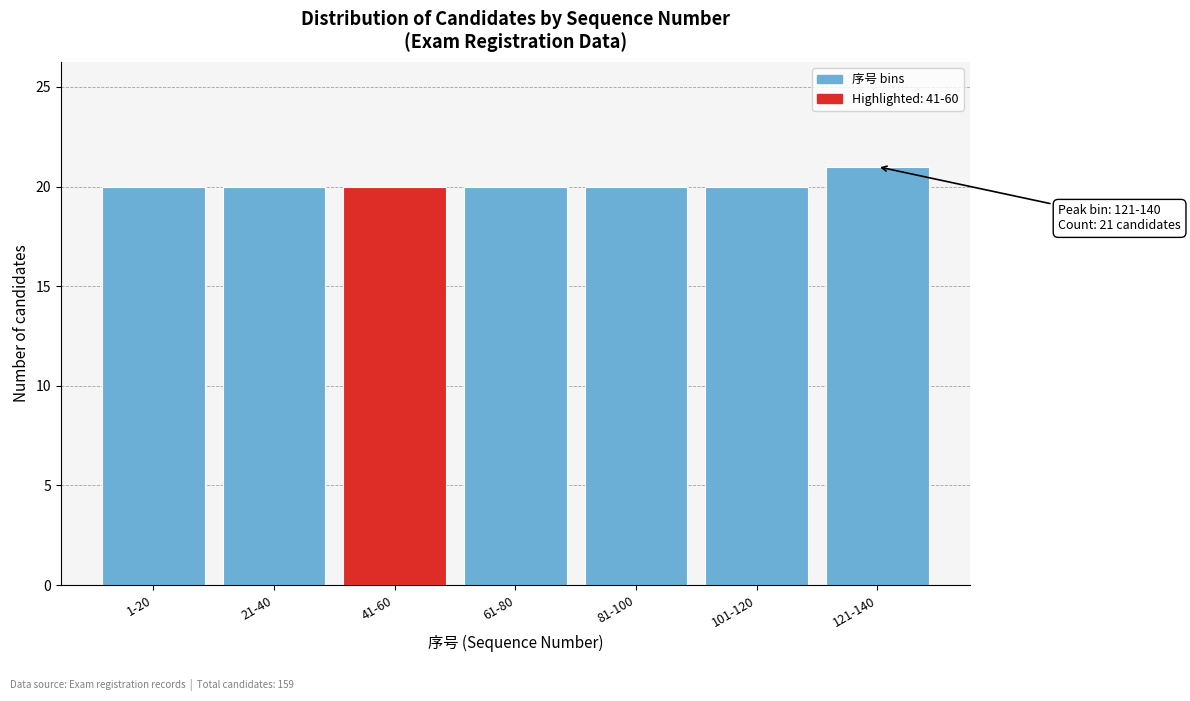

Reading left to right, what are all the values shown in this chart?

20	20	20	20	20	20	21